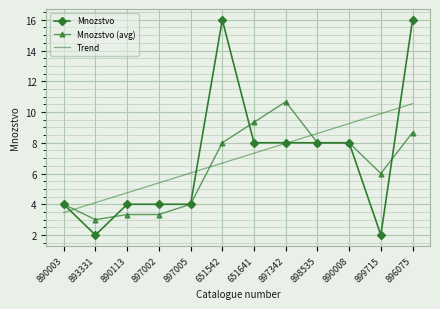

Which category has the lowest value in the Mnozstvo (avg) series?

893331